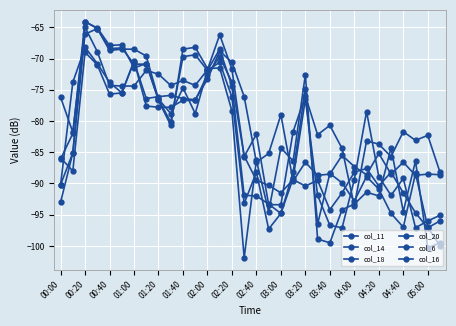

Which series has the widest spread of values?

col_20